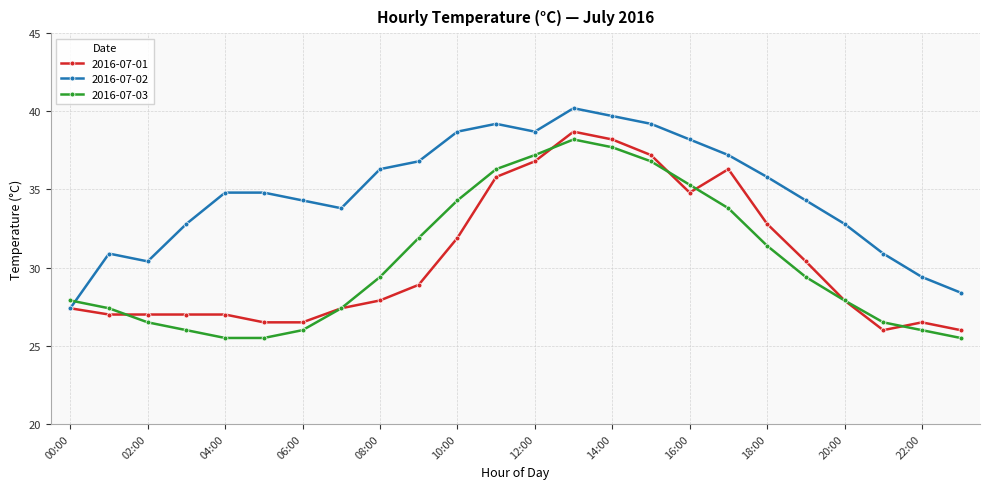

After their last crossing, which series has the higher values: 2016-07-03 or 2016-07-02?

2016-07-02